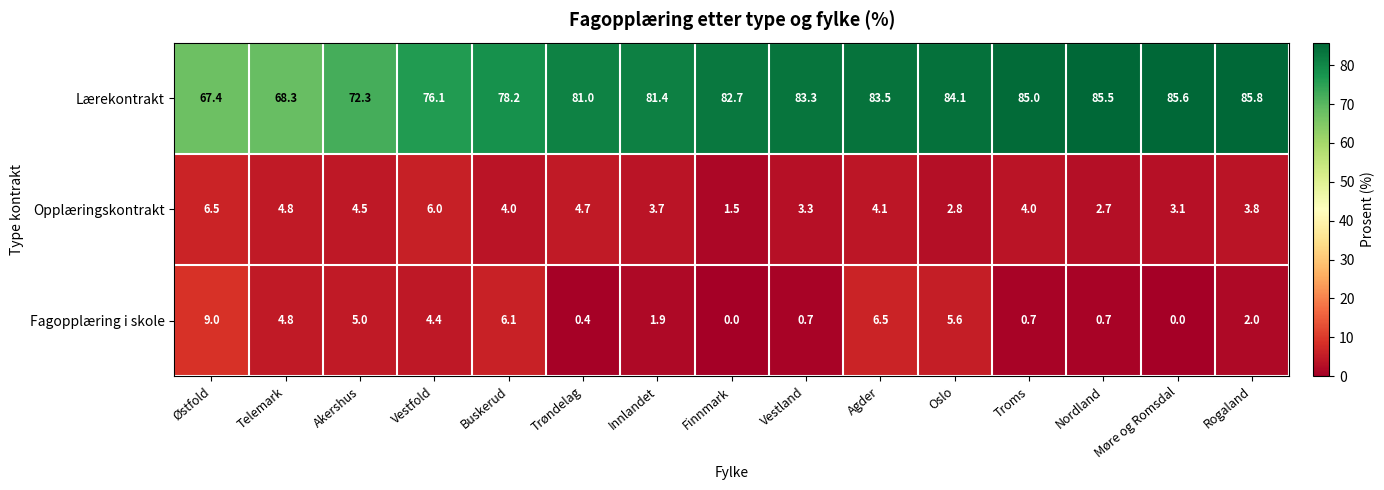

What is the approximate value of Lærekontrakt at Vestfold?

76.1